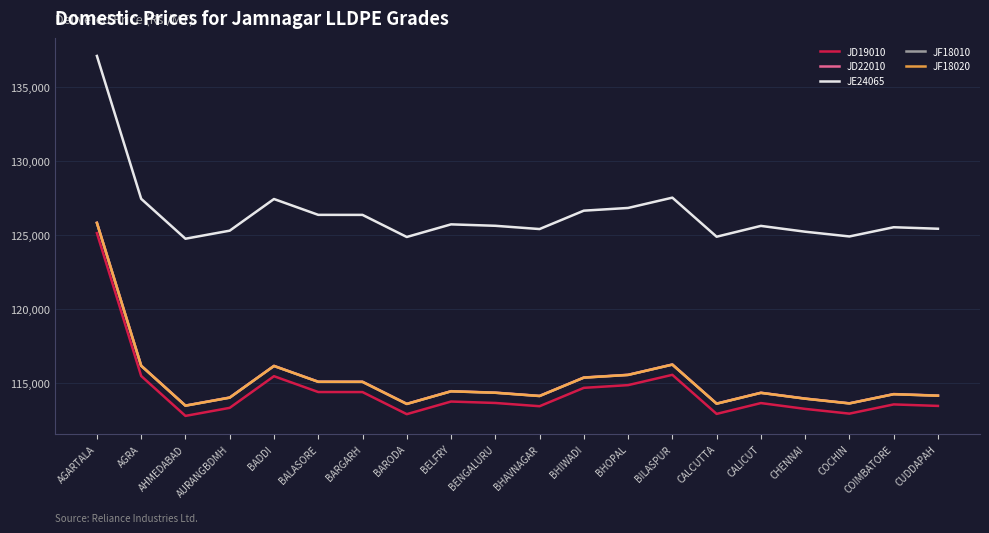

The value of JD22010 at CALICUT is 114323. True or false?

True